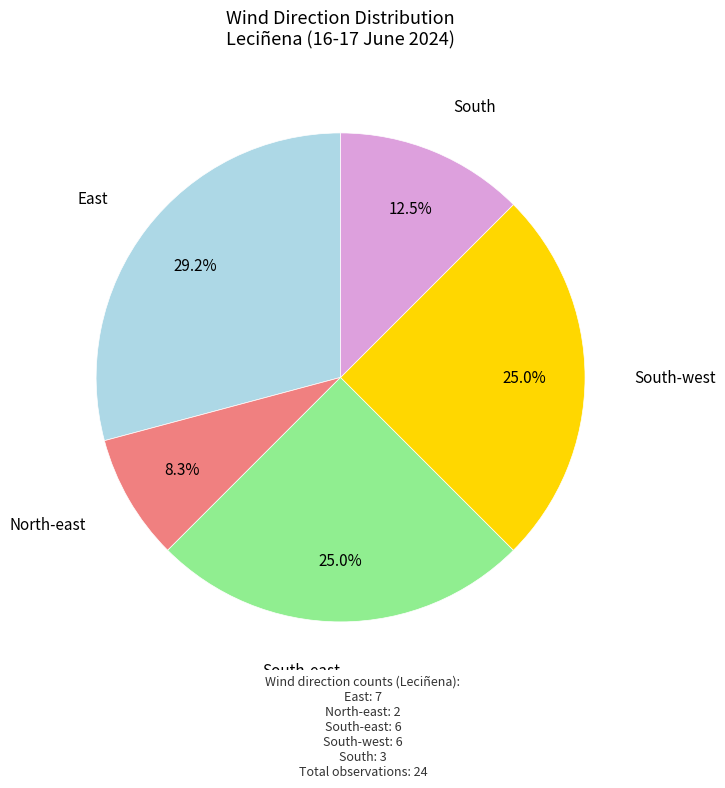

Is there any slice that represents more than half of the pie?

No